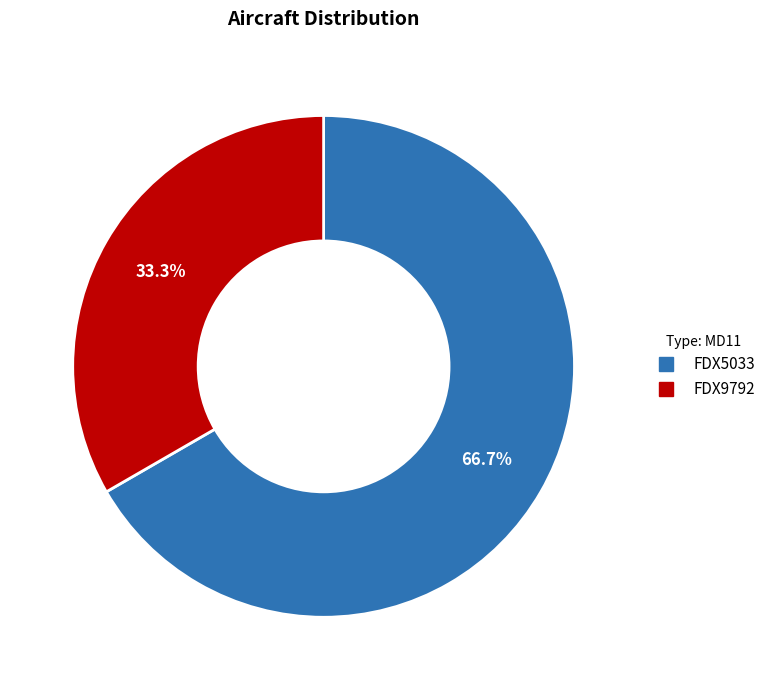

To the nearest percent, what portion does FDX5033 represent?

67%